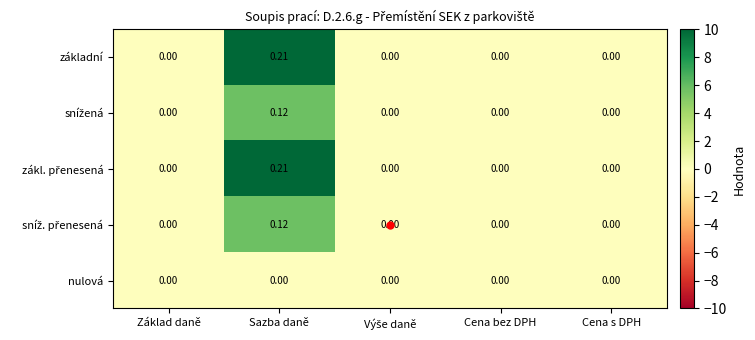

At which category is the sum across all series the highest?

Sazba daně